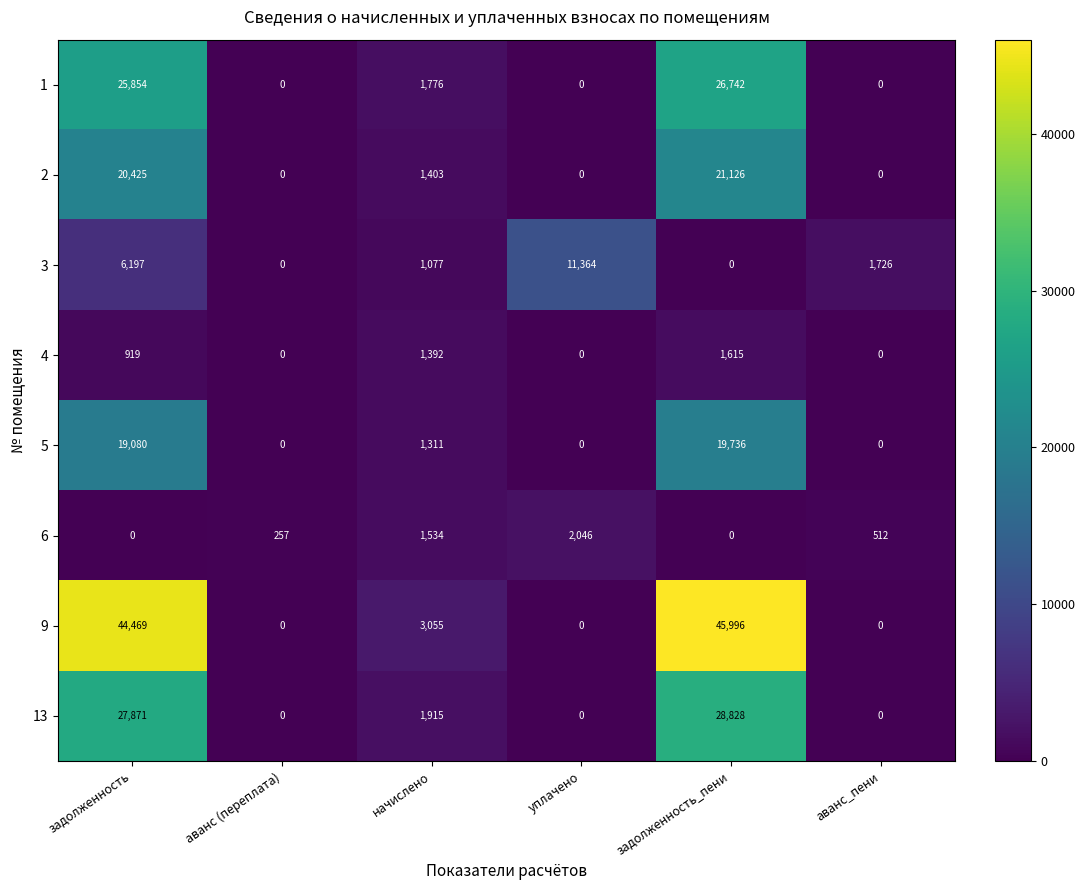

Which category has the highest value across all series?

задолженность_пени